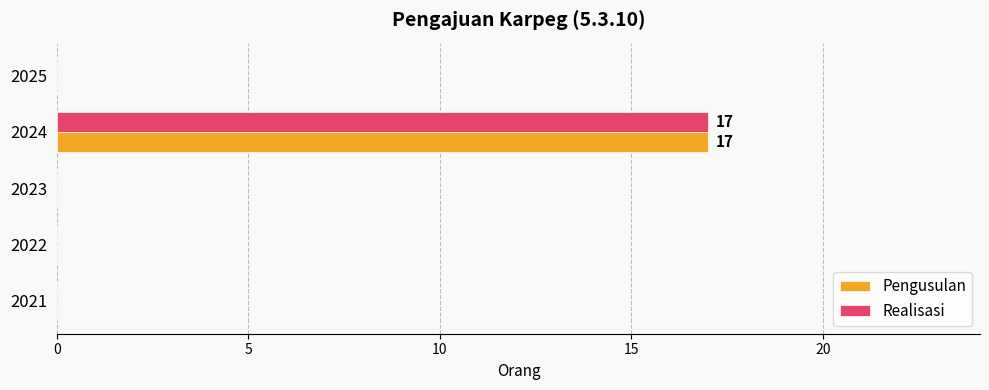

Is the value of Realisasi at 2024 greater than the value of Pengusulan at 2025?

Yes